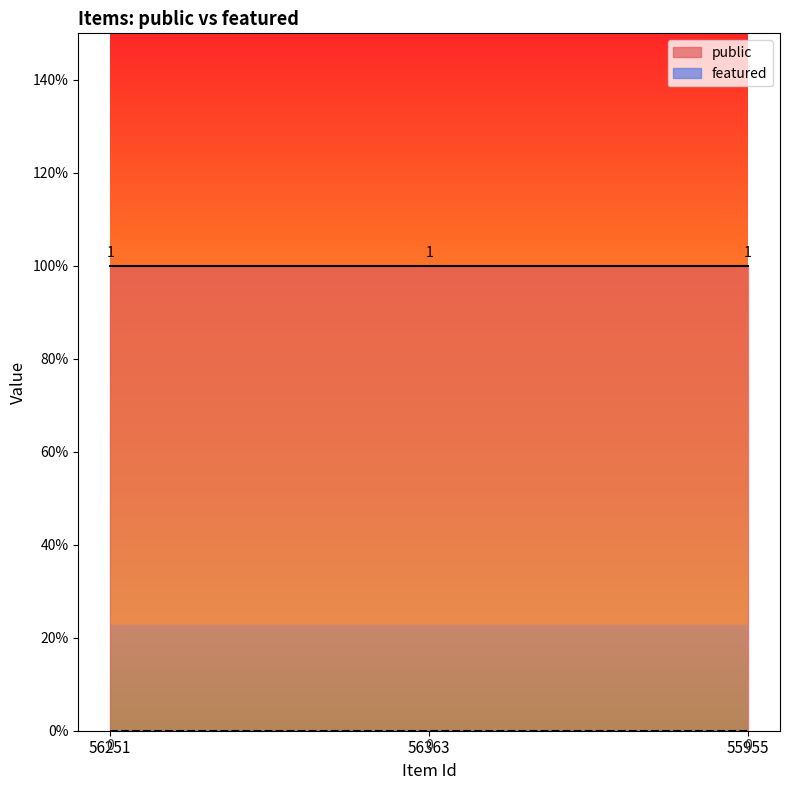

Is it true that public equals 1 at 56363?

True